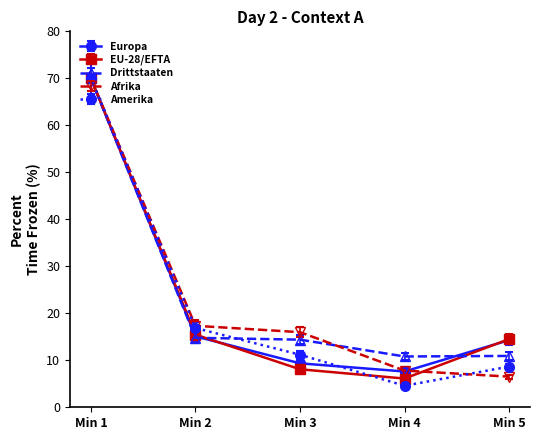

At which category does the chart reach its peak across all series?

Min 1